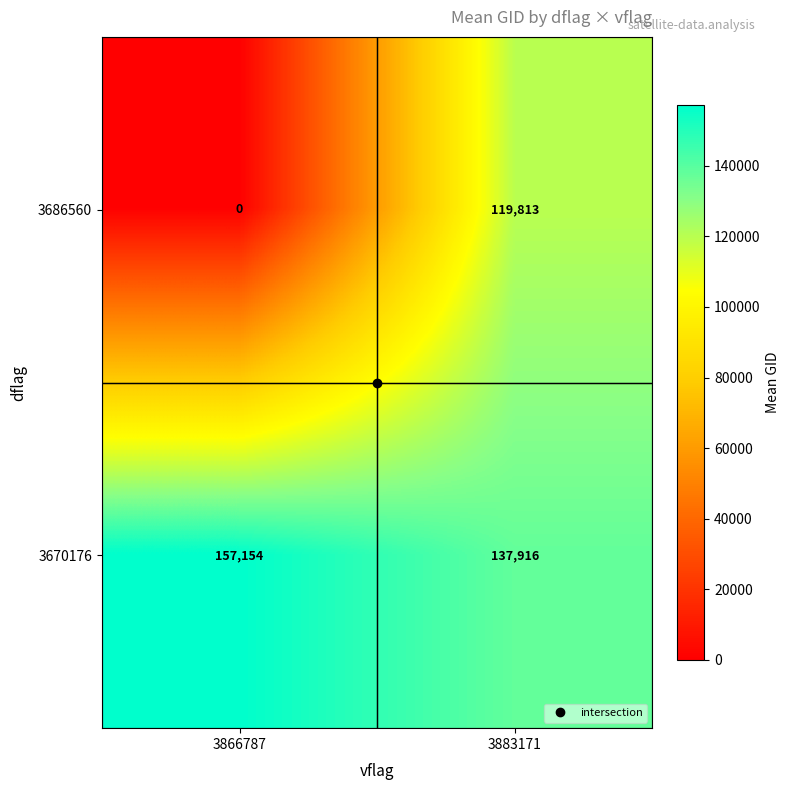

Where is 3686560 nearest to the value 59906?

3866787